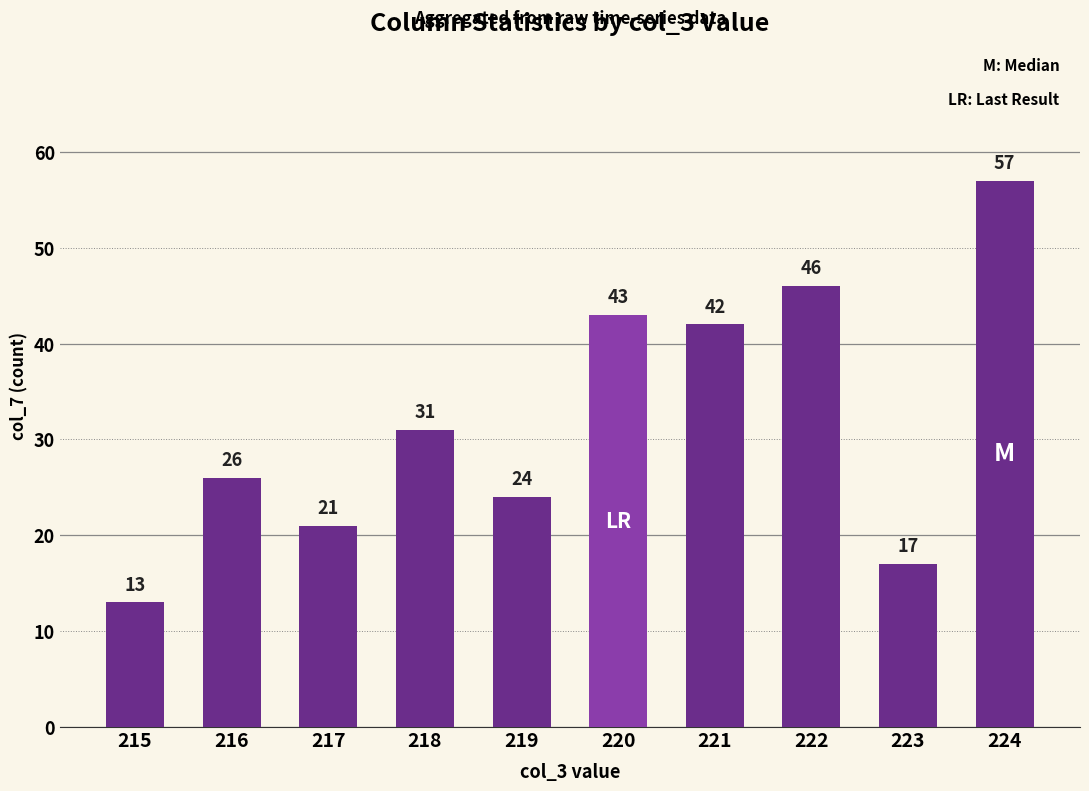

What is the sum of the values at 224 and 222?

103